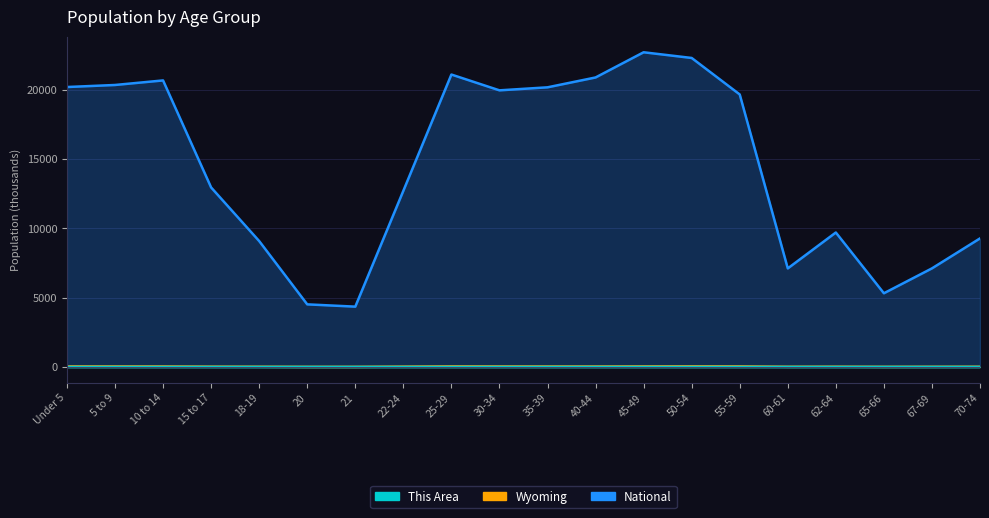

What position from the right is 60-61?

5